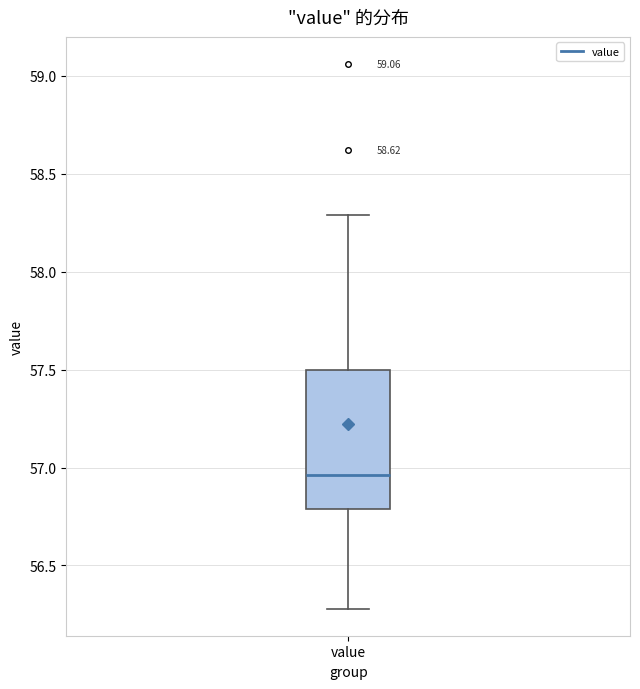

Where does the lower whisker of the box for value end on the y-axis? The values are not printed on the chart, so give them approximately, as read against the axis.

56.30